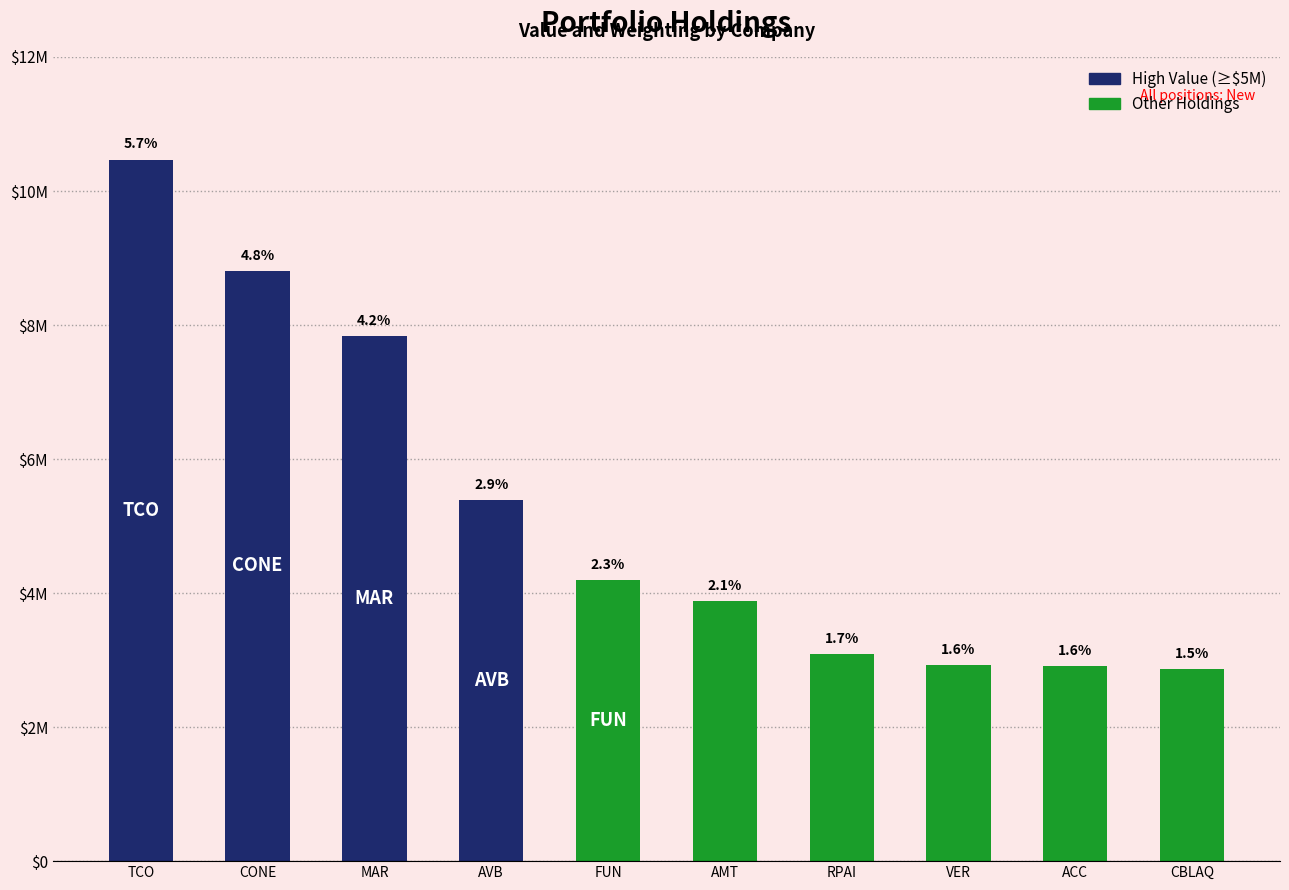

Does the chart contain any negative values?

No